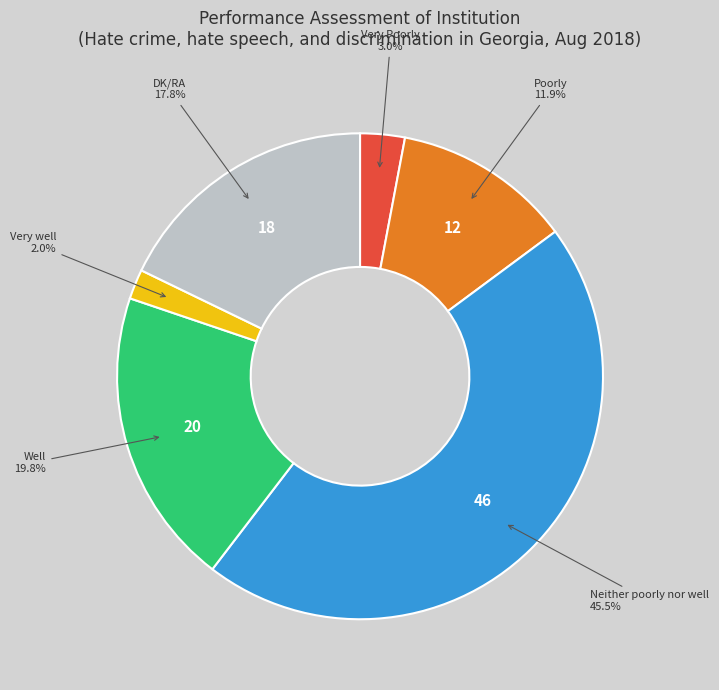

To the nearest percent, what is the difference between the largest and smallest slice percentages?

44%